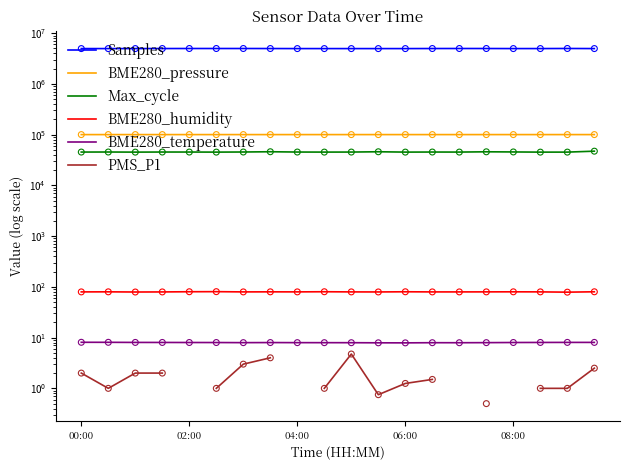

Which series has the widest spread of Y values?

Samples